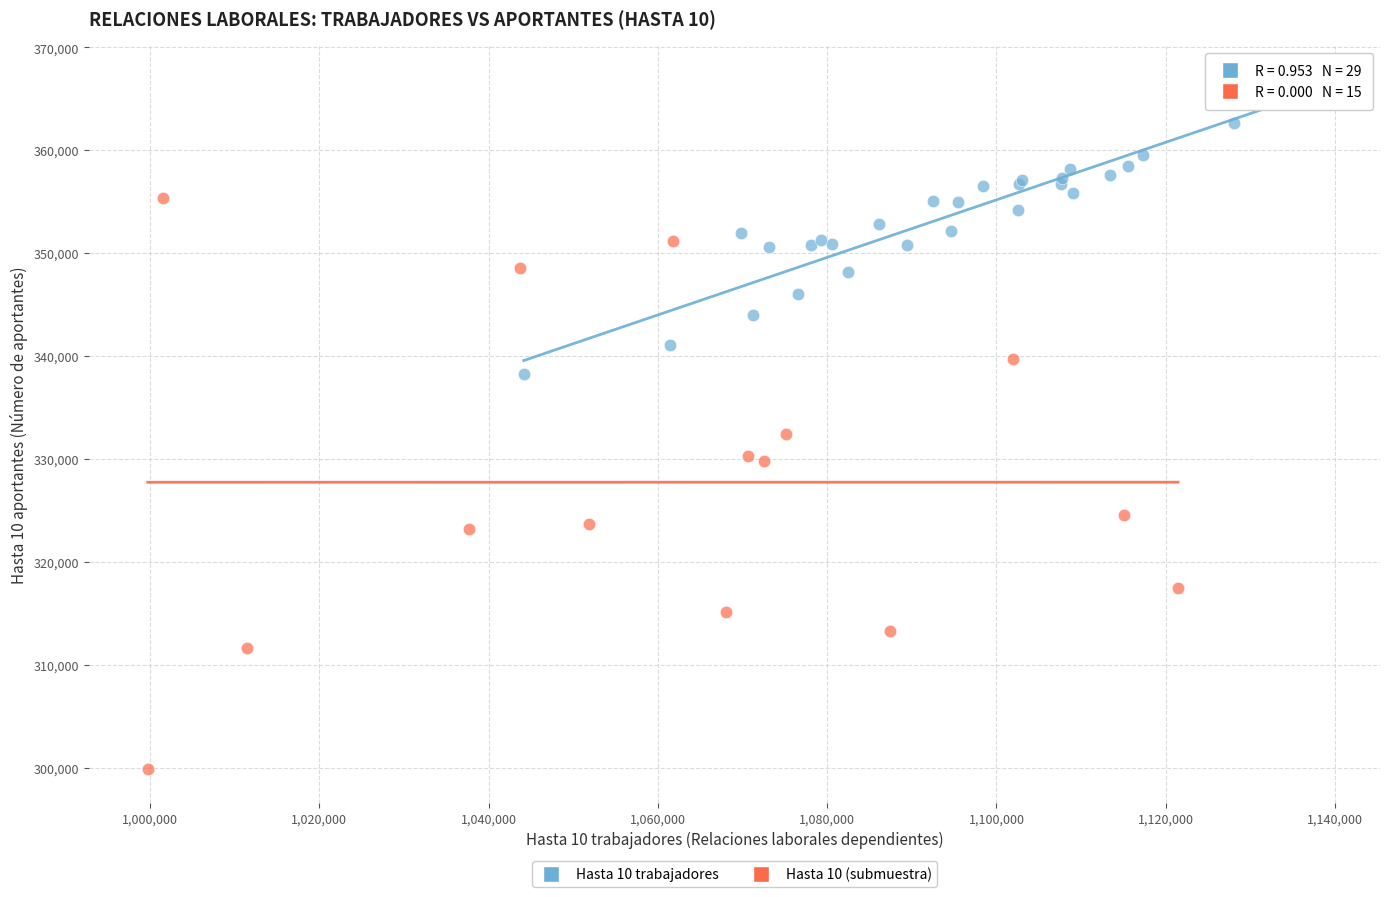

Which series contains the highest Y value?

Hasta 10 trabajadores